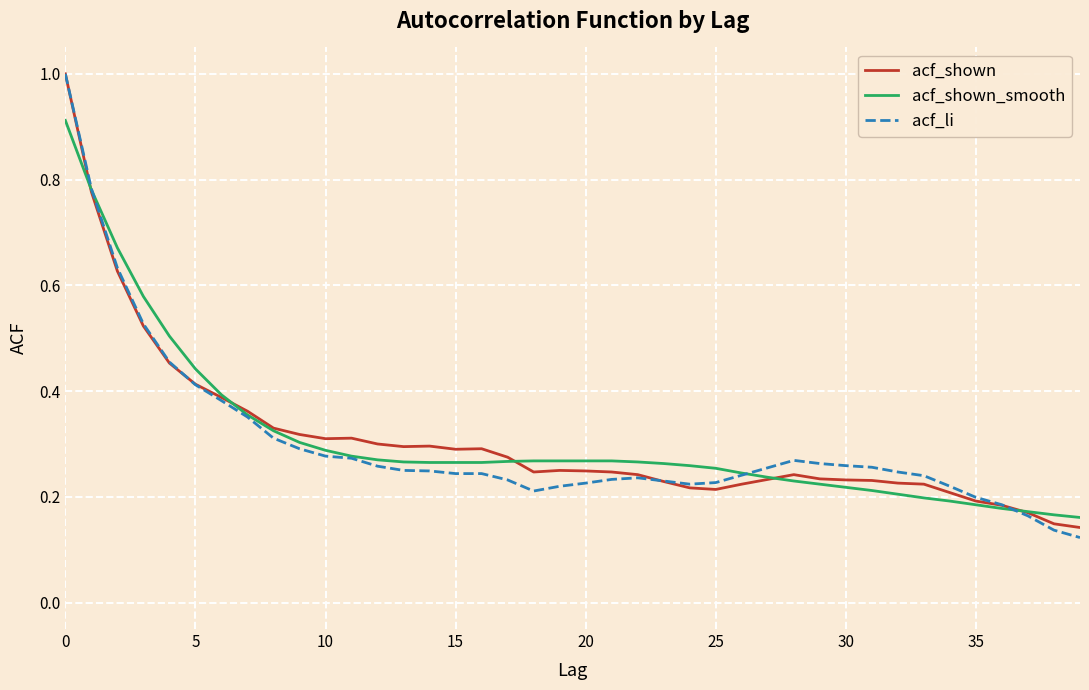

How many lines are shown in the chart?

3